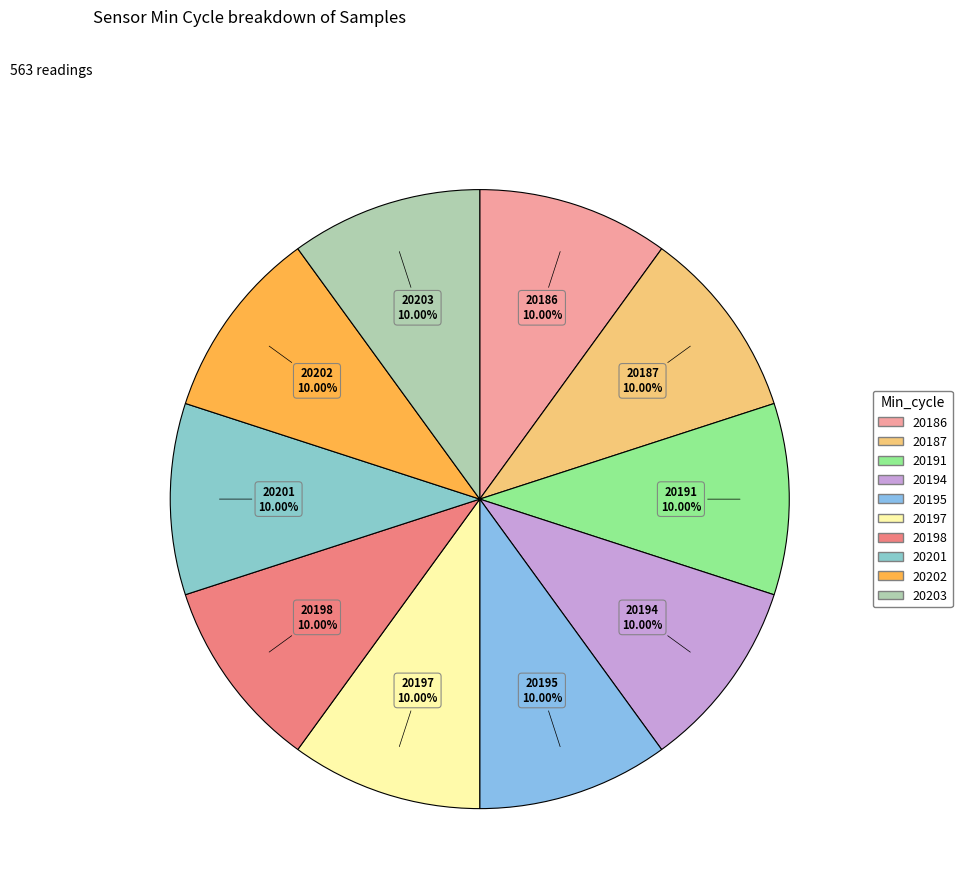

Combined, do 20203 and 20194 account for over 50%?

No